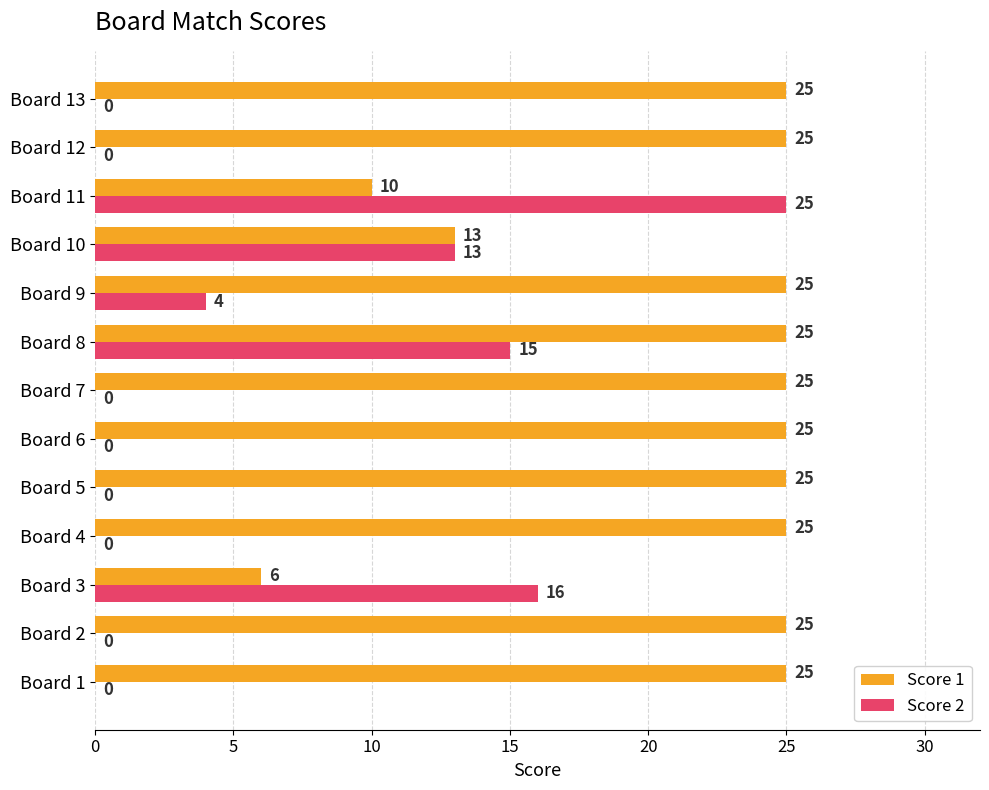

What is the sum of the Score 1 values at Board 2 and Board 9?

50